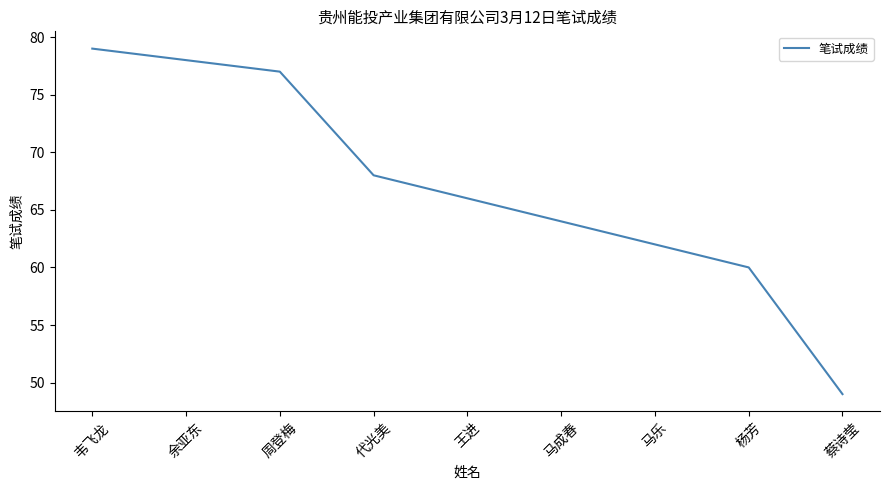

What position from the right is 蔡诗莹?

1